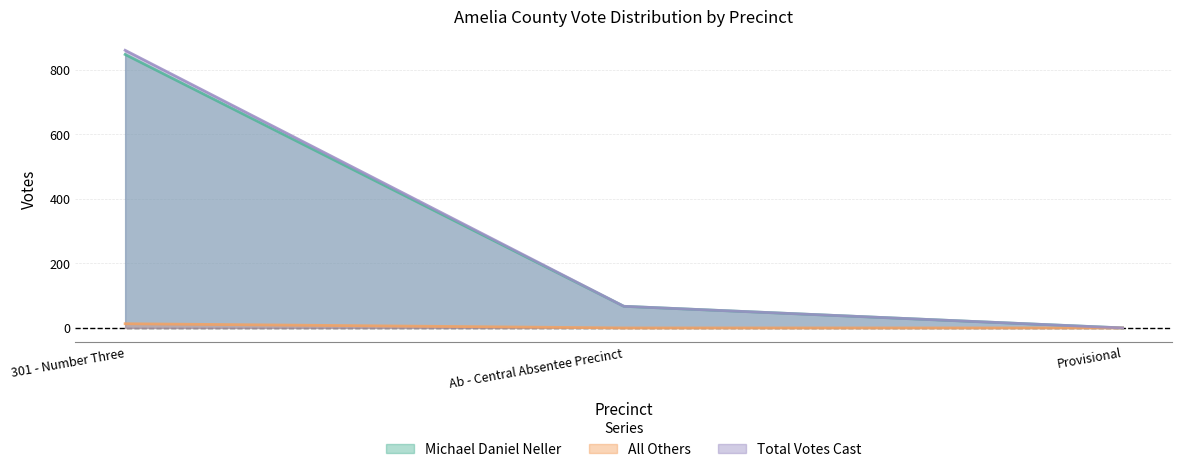

Reading left to right, transcribe all the data shown in this chart.

Michael Daniel Neller: 847	67	0
All Others: 13	0	0
Total Votes Cast: 860	67	0